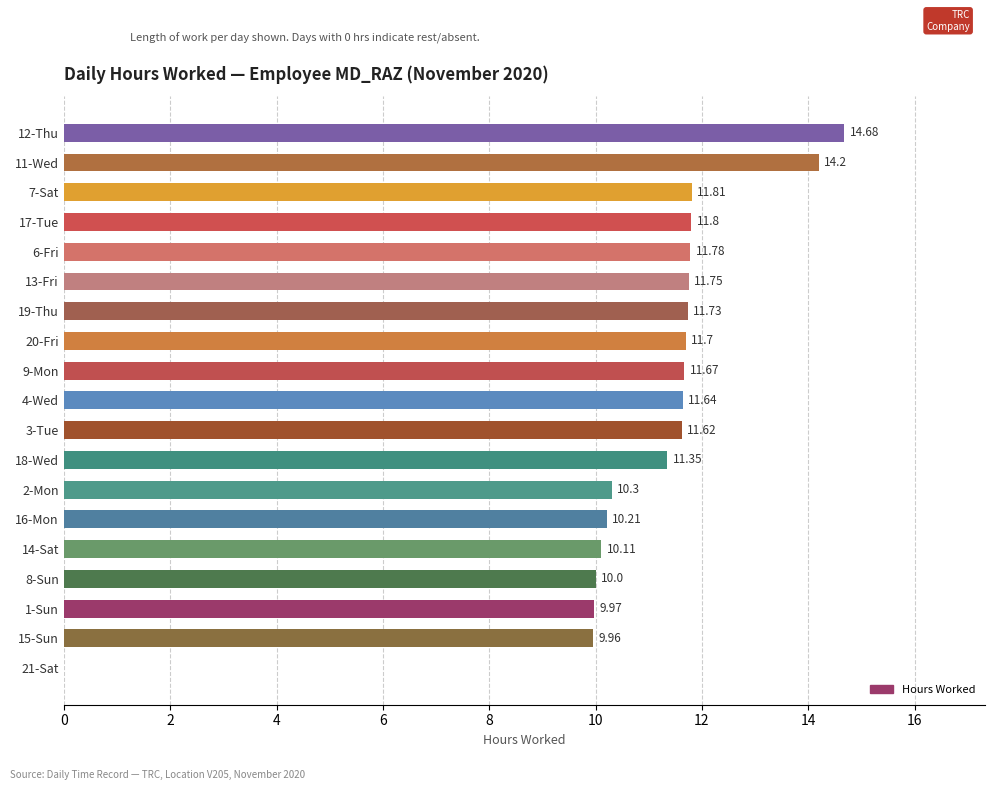

What is the sum of all values?

206.3